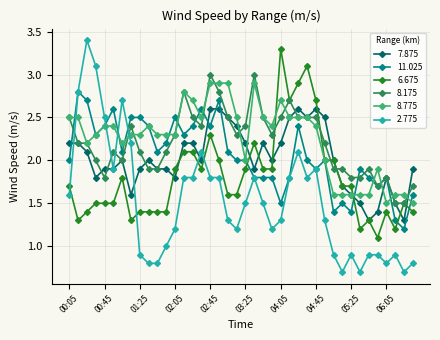

After their last crossing, which series has the higher values: 11.025 or 6.675?

11.025